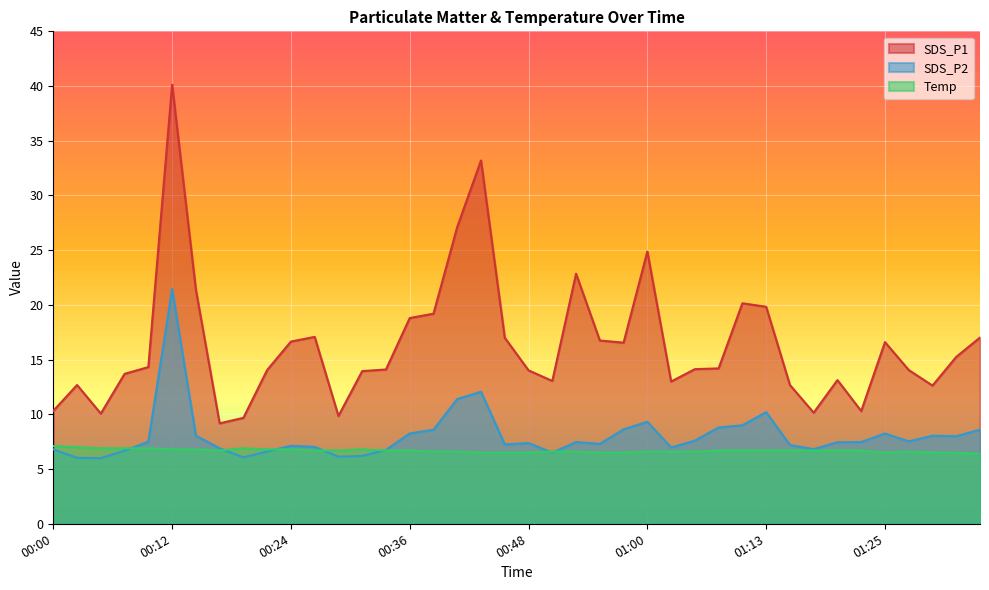

Reading left to right, transcribe all the data shown in this chart.

SDS_P1: 10.3	12.7	10.1	13.7	14.3	40.1	21.4	9.2	9.7	14.1	16.6	17.1	9.8	13.9	14.1	18.8	19.2	27.1	33.2	17.0	14.0	13.1	22.9	16.8	16.6	24.9	13.0	14.1	14.2	20.1	19.8	12.7	10.2	13.1	10.3	16.6	14.1	12.6	15.2	17.0
SDS_P2: 6.8	6.0	6.0	6.7	7.5	21.4	8.1	6.9	6.1	6.6	7.1	7.0	6.1	6.2	6.8	8.2	8.6	11.4	12.1	7.2	7.4	6.5	7.5	7.3	8.6	9.3	7.0	7.6	8.8	9.0	10.2	7.2	6.8	7.5	7.5	8.2	7.5	8.1	8.0	8.6
Temp: 7.1	7.0	6.9	6.9	6.9	6.8	6.8	6.7	6.9	6.8	6.8	6.7	6.7	6.8	6.7	6.7	6.6	6.6	6.5	6.5	6.5	6.6	6.6	6.5	6.5	6.6	6.6	6.6	6.7	6.7	6.7	6.7	6.7	6.7	6.7	6.5	6.6	6.5	6.5	6.4